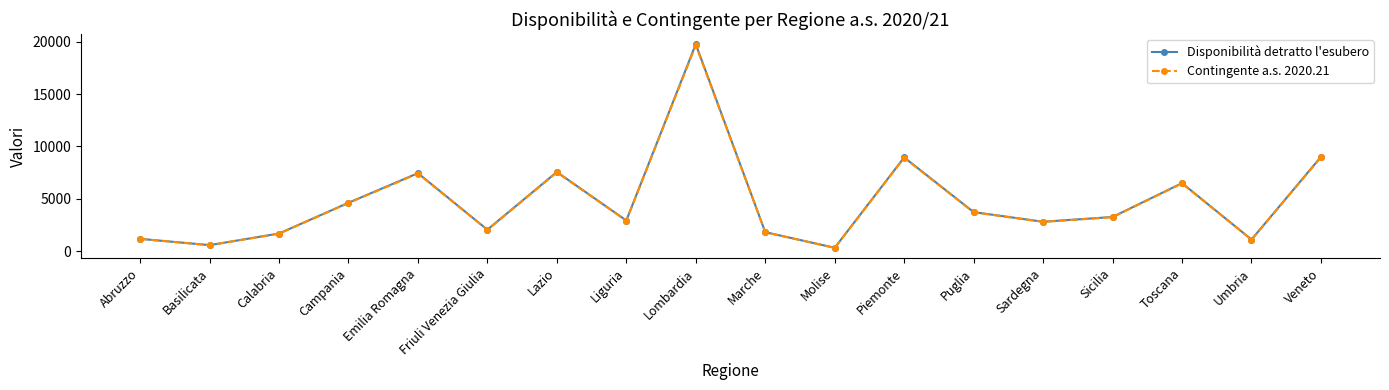

In Disponibilità detratto l'esubero, how many points are lower than both neighbors (excluding endpoints)?

6